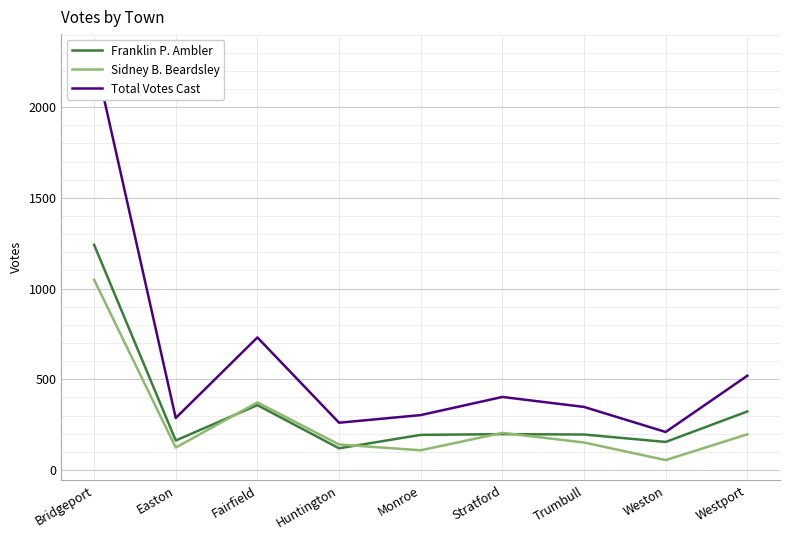

What is the value of the Franklin P. Ambler point at the 6th from the left?

198